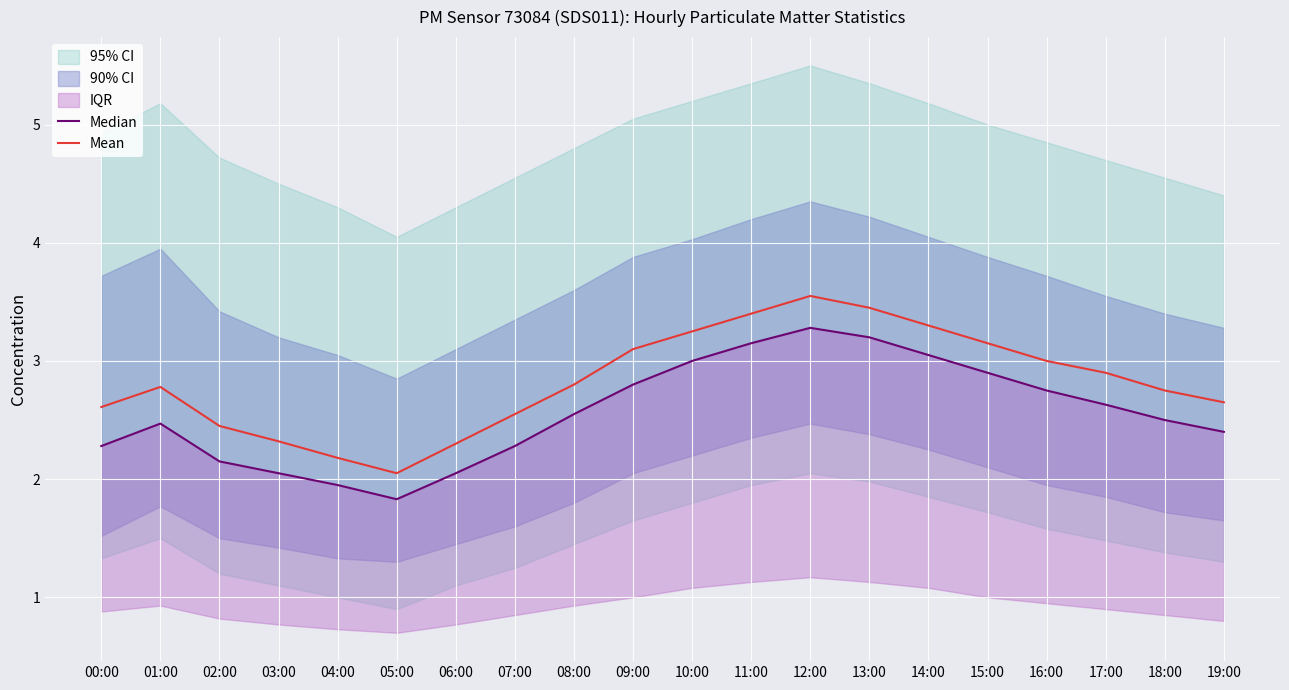

List the series in order of their overall mean, highest first.

Mean, Median